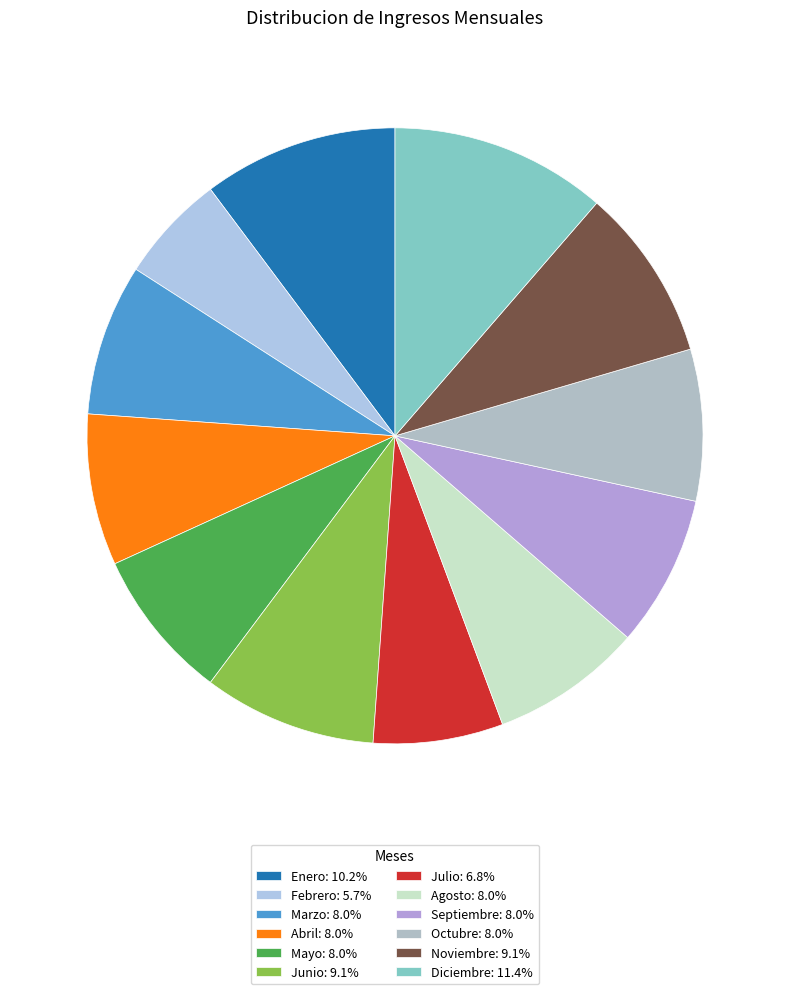

What is the largest slice in the pie chart?

Diciembre